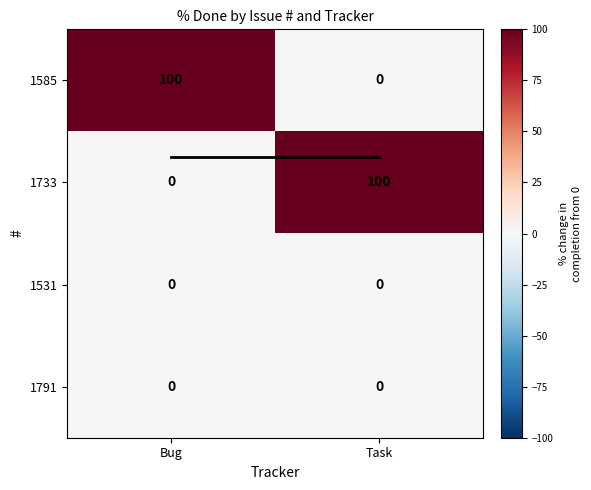

The 1733 series shows 55 at Bug. True or false?

False